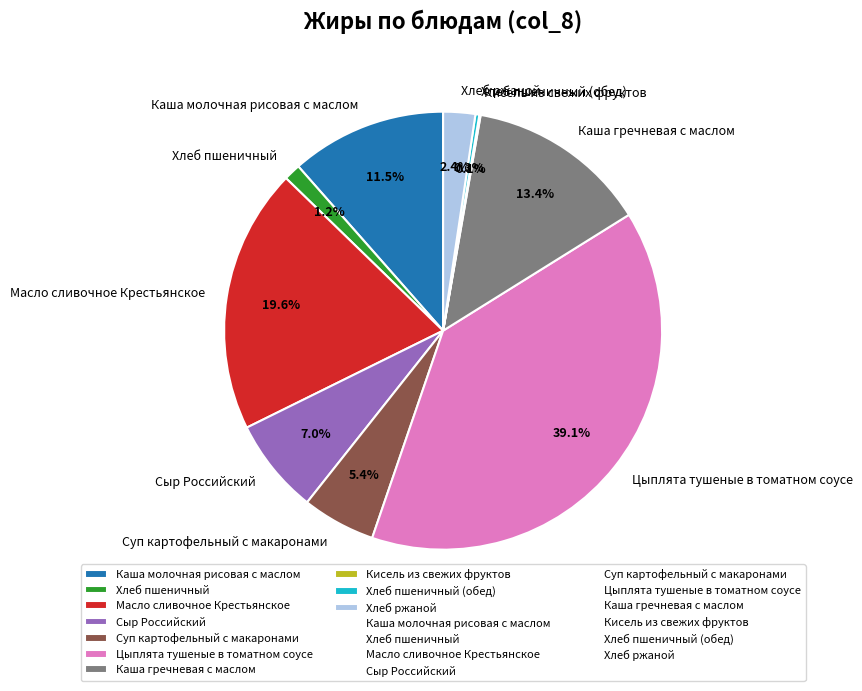

Combined, what portion of the pie is Сыр Российский and Каша гречневая с маслом?

20.4%